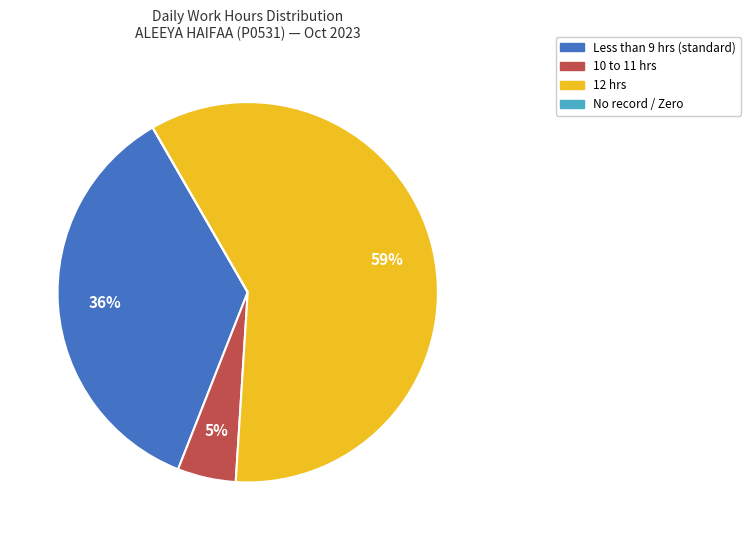

To the nearest percent, what percentage of the pie is 12 hrs?

59%